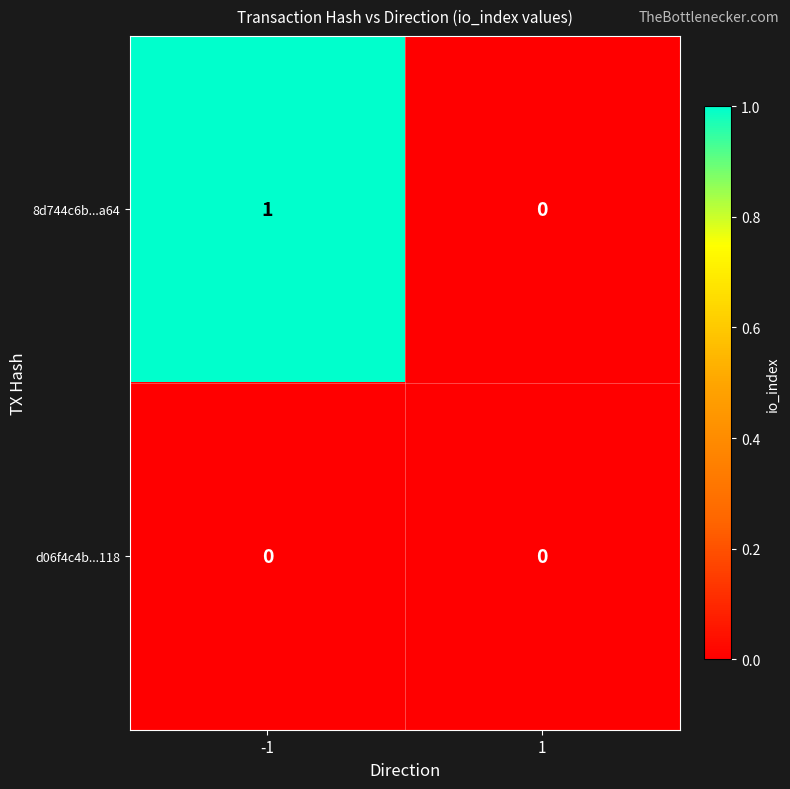

Reading right to left, transcribe all the data shown in this chart.

8d744c6b...a64: 0	1
d06f4c4b...118: 0	0